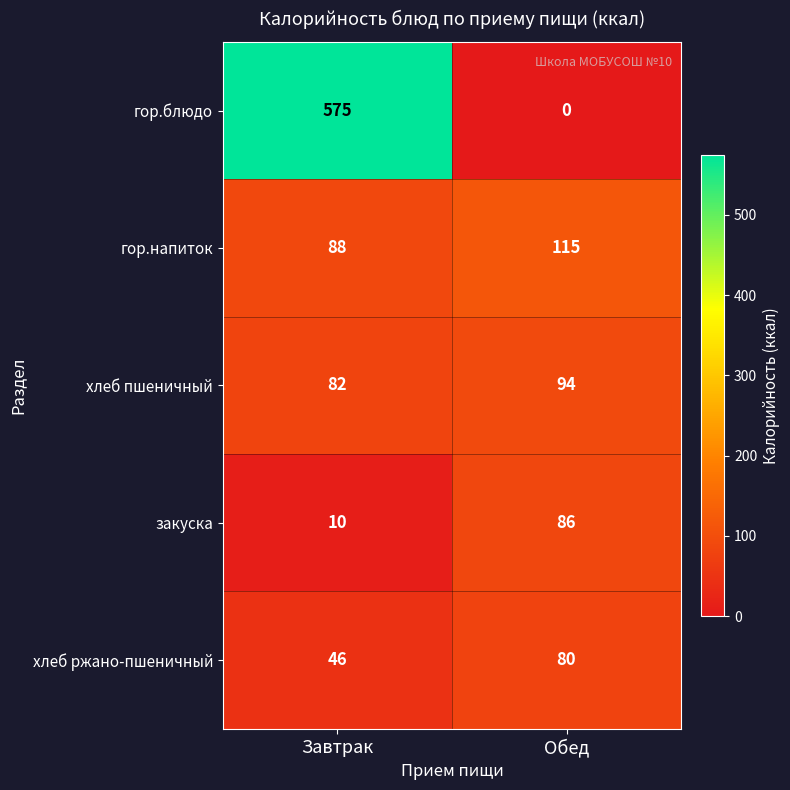

Where is гор.напиток nearest to the value 101?

Завтрак